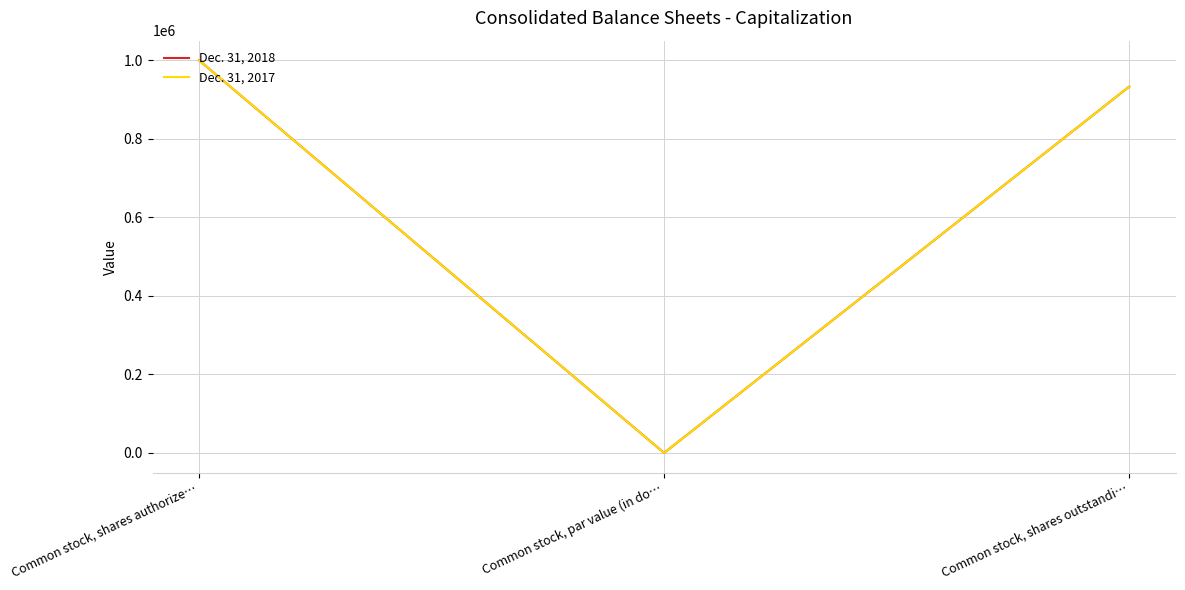

Is the value of Dec. 31, 2017 at Common stock, shares outstandi… greater than the value of Dec. 31, 2018 at Common stock, par value (in do…?

Yes